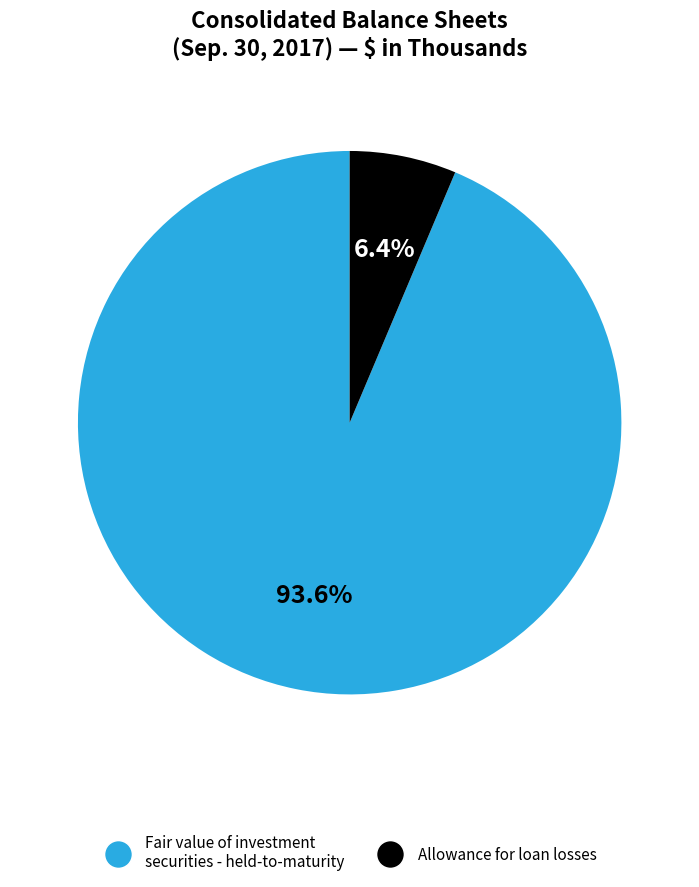

To the nearest percent, what is the difference between the largest and smallest slice percentages?

87%